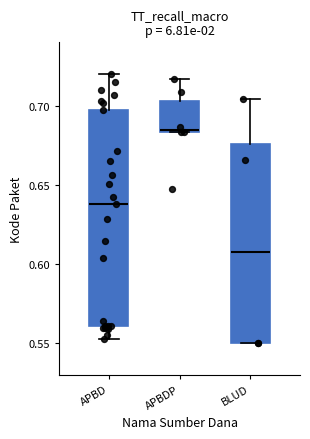

Reading left to right, transcribe this box plot: for each box, give where its median line is, the range the box spans, and where its two whiskers end, as read against the y-axis. The values are not printed on the chart, so give them approximately, as read against the axis.

APBD: median 0.640, box 0.560 to 0.695, whiskers 0.555 to 0.720
APBDP: median 0.685 (just above the box's lower edge), box 0.685 to 0.705, whiskers 0.685 to 0.715
BLUD: median 0.610, box 0.550 to 0.675, whiskers 0.550 to 0.705